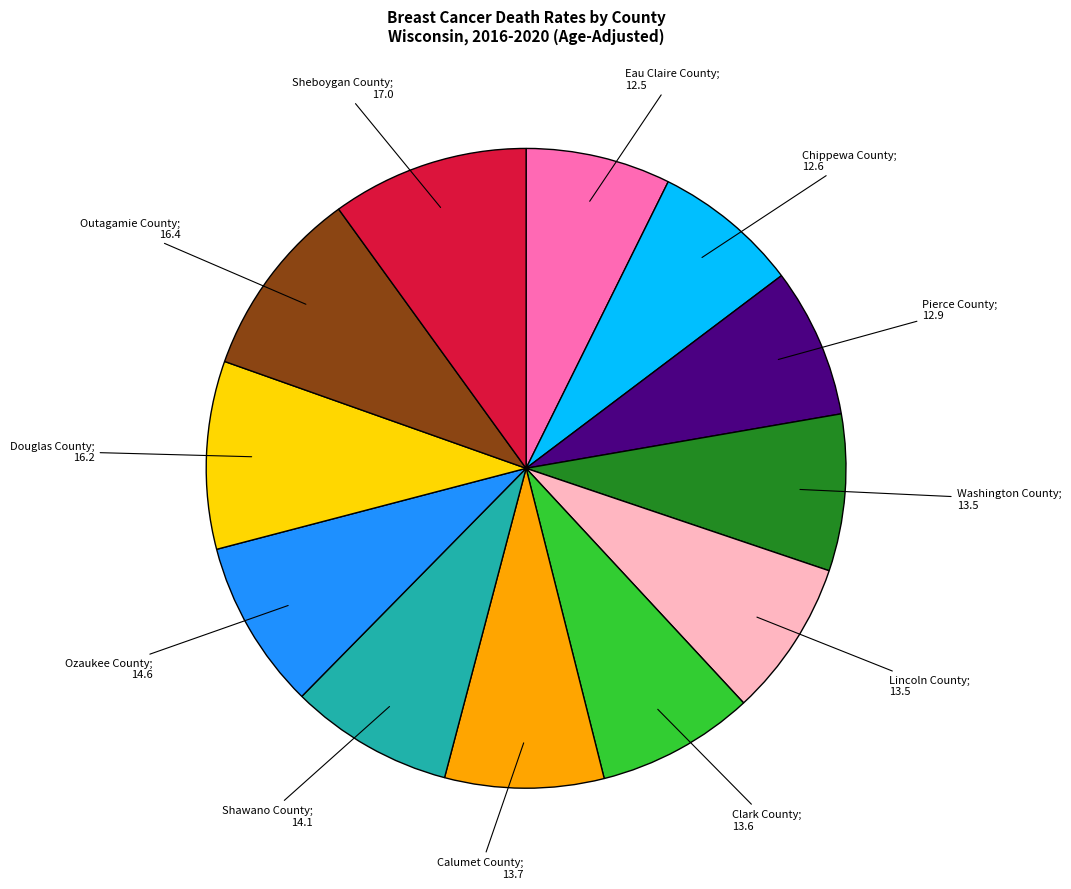

Is there a majority slice in this chart?

No